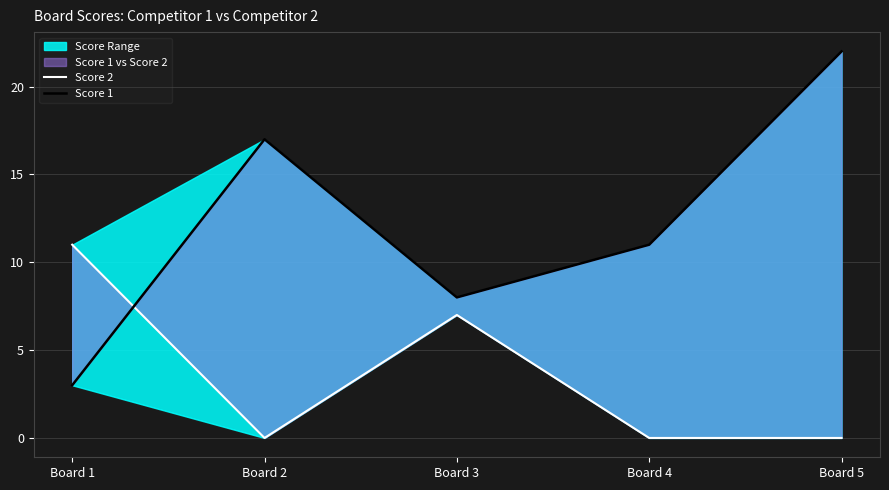

What is the value of the Score 2 point at the 1st from the left?

11